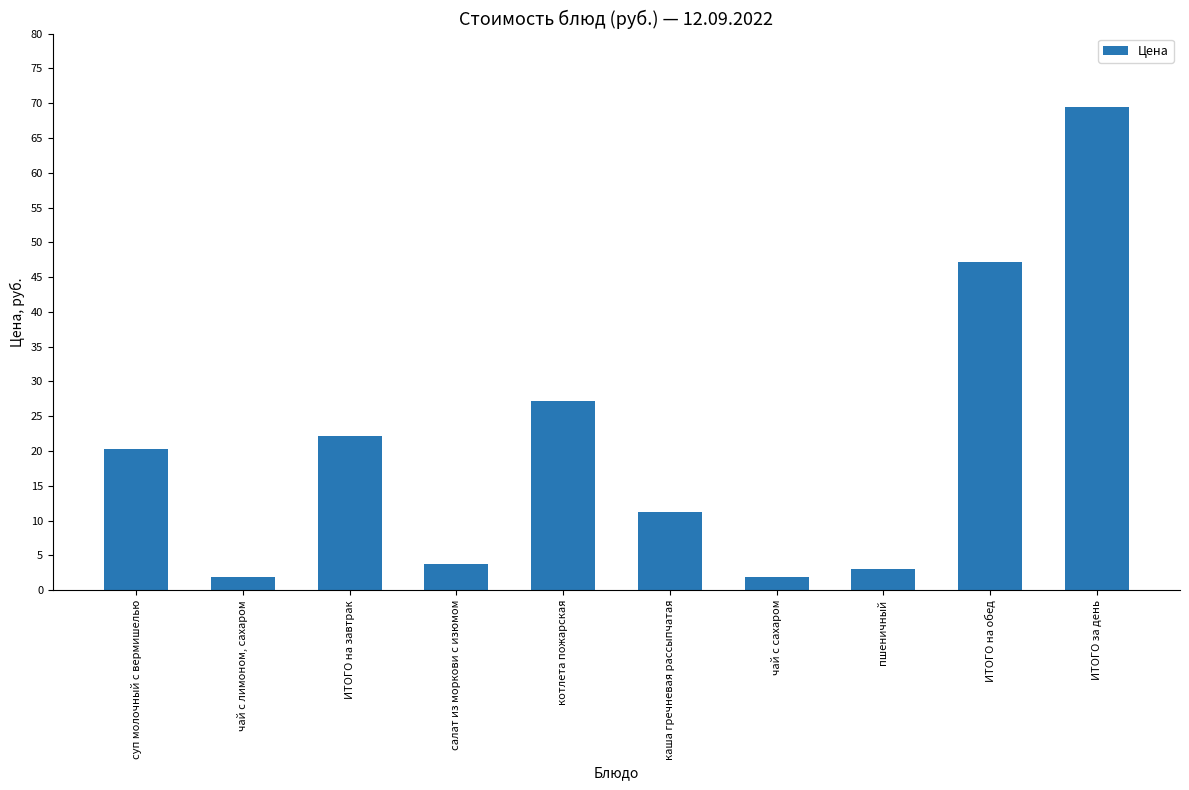

What is the smallest value displayed?

1.9